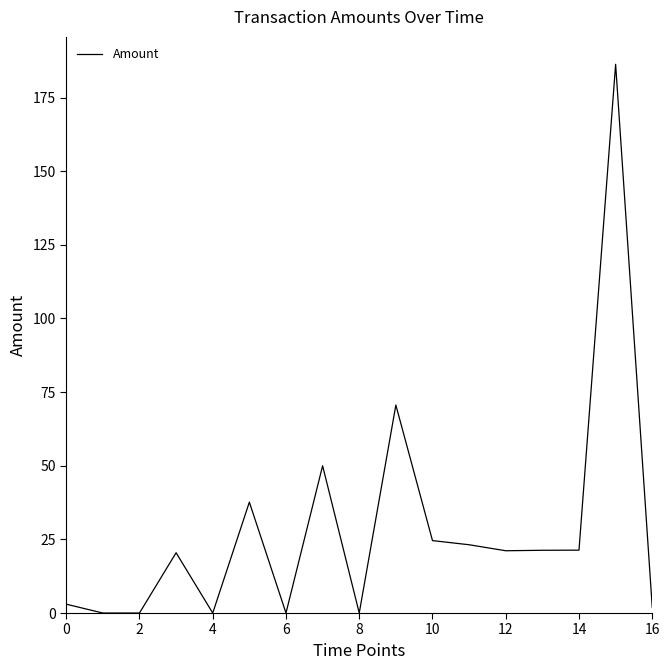

What is the difference between the maximum and minimum values?

186.3